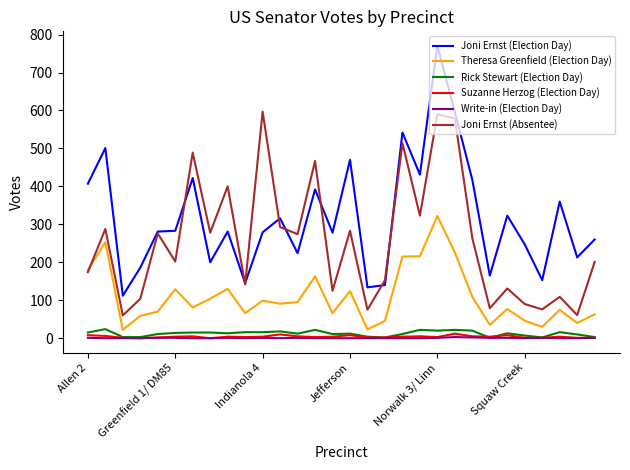

Which series has the largest range (max minus min)?

Joni Ernst (Election Day)